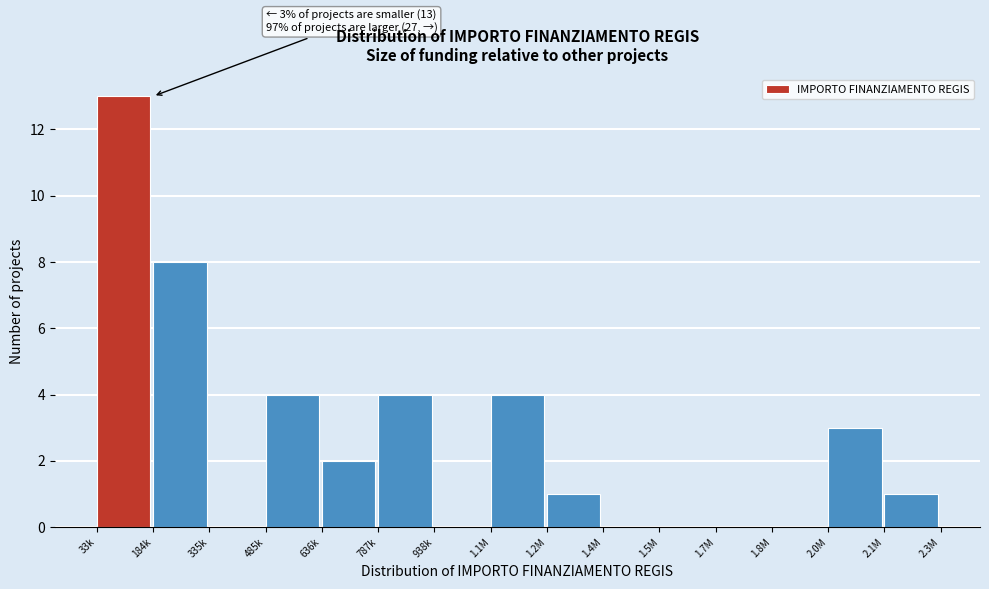

Reading left to right, transcribe all the data shown in this chart.

33k=13	184k=8	335k=0	485k=4	636k=2	787k=4	938k=0	1.1M=4	1.2M=1	1.4M=0	1.5M=0	1.7M=0	1.8M=0	2.0M=3	2.1M=1